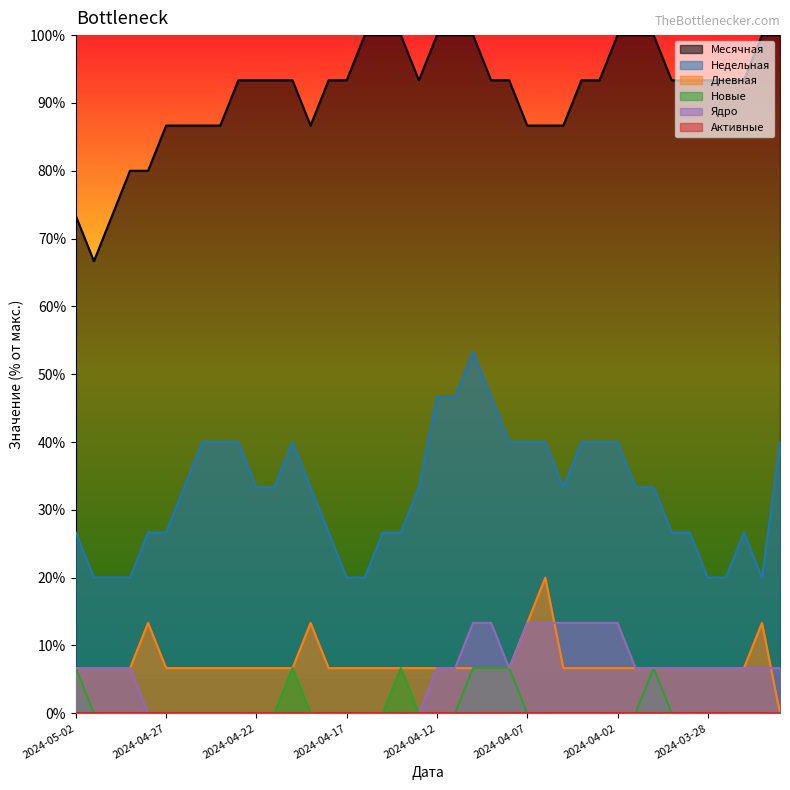

Is the value of Дневная at 2024-04-29 greater than the value of Месячная at 2024-03-26?

No